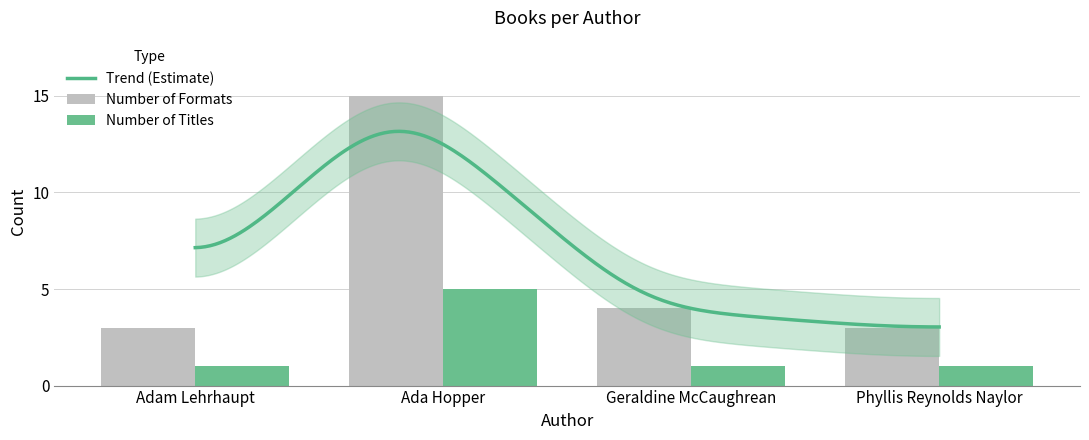

What is the average value of the Number of Titles series?

2